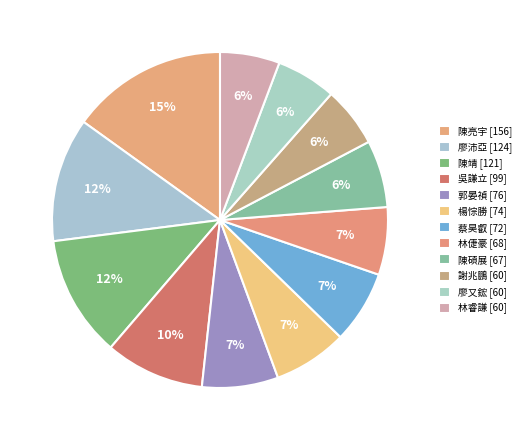

How many segments does this pie chart have?

12